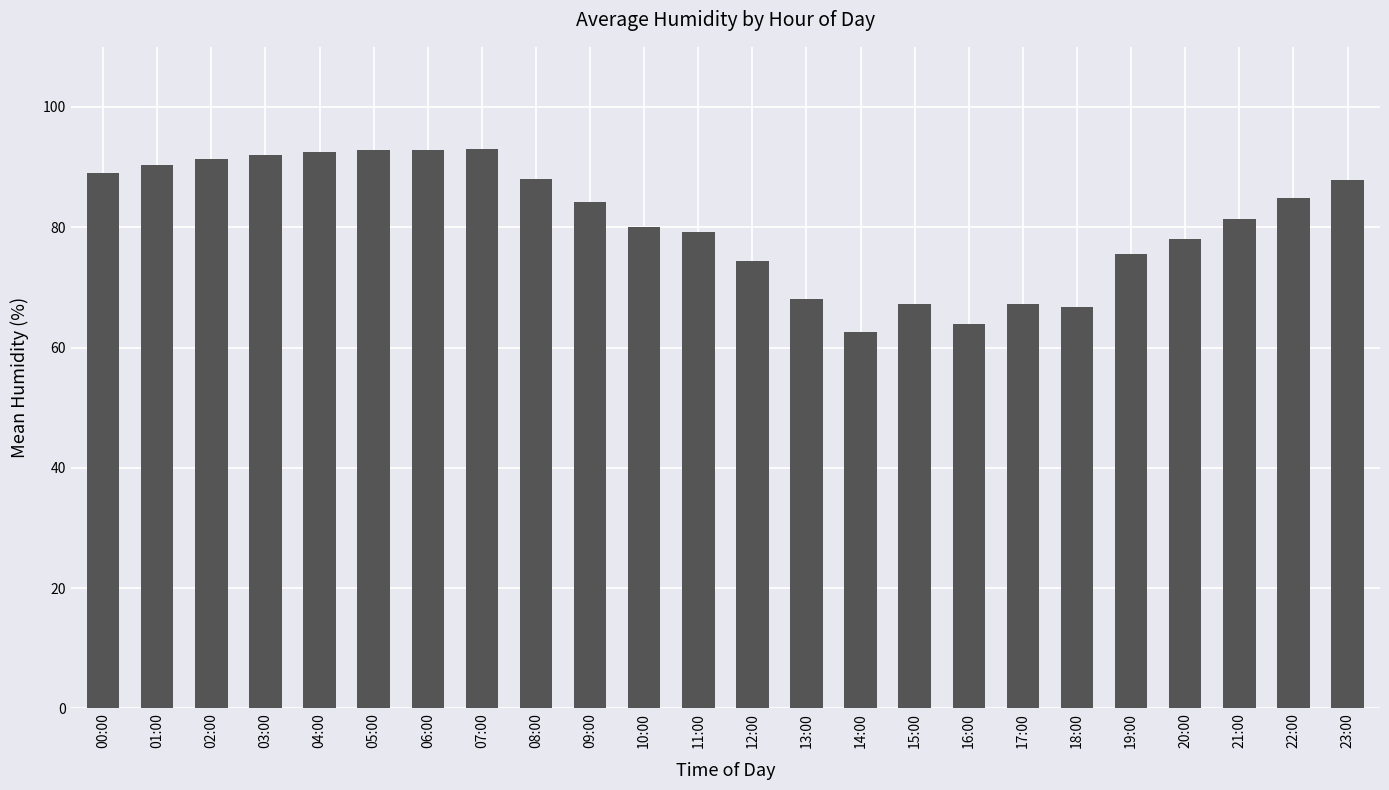

Between 05:00 and 23:00, which is larger?

05:00